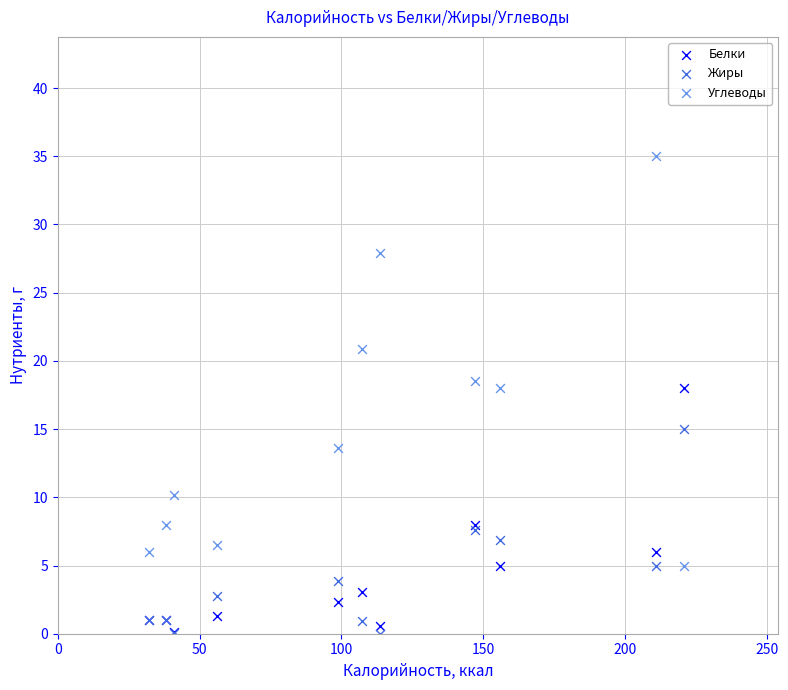

In the Углеводы series, what Y value is closest to 20?

20.9